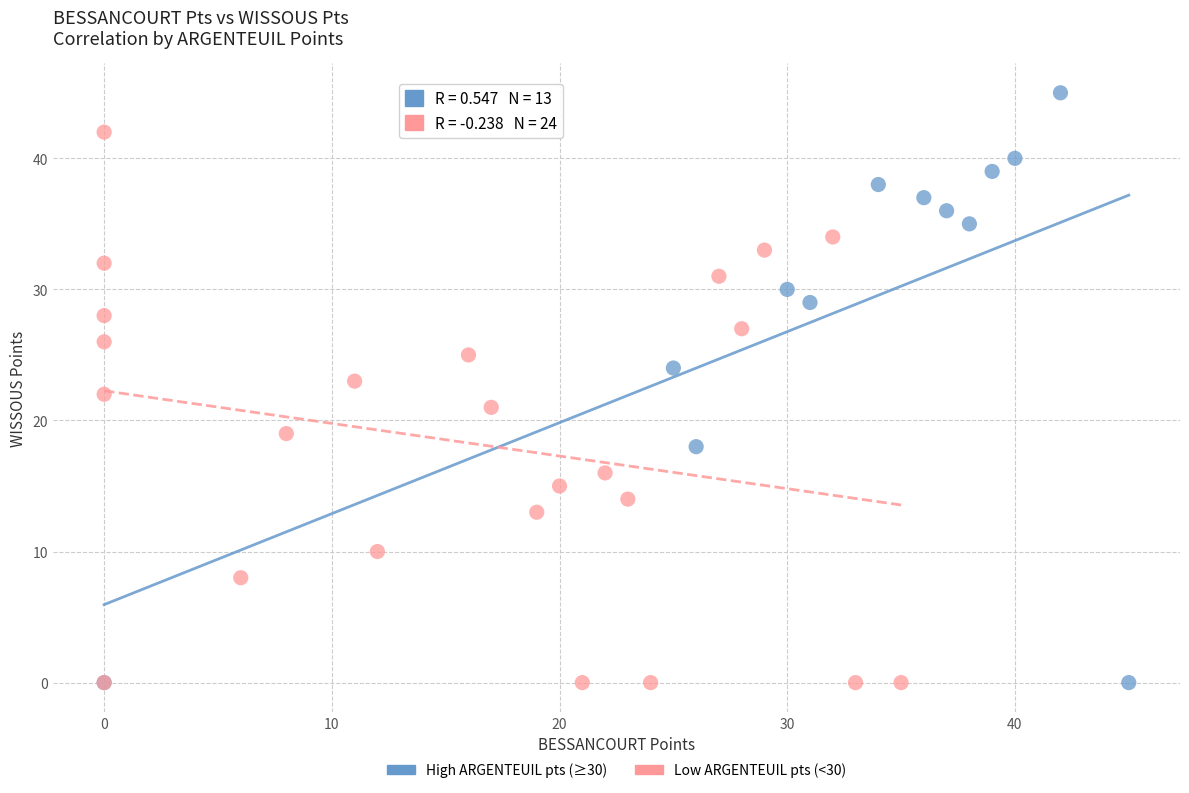

Which series has the largest Y range (max minus min)?

High ARGENTEUIL pts (≥30)